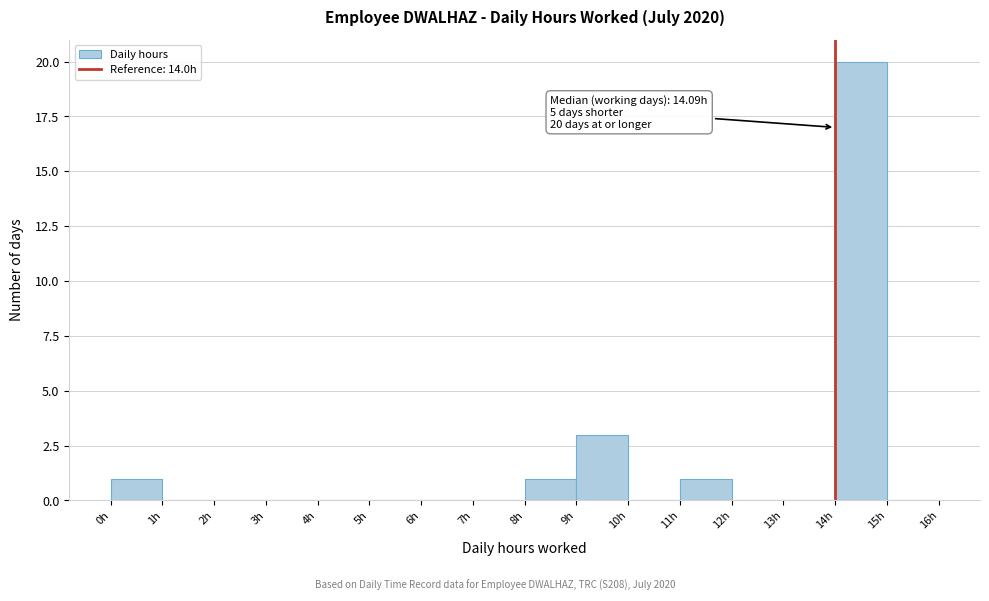

Over which range of the x-axis is the bar tallest?

14 to 15